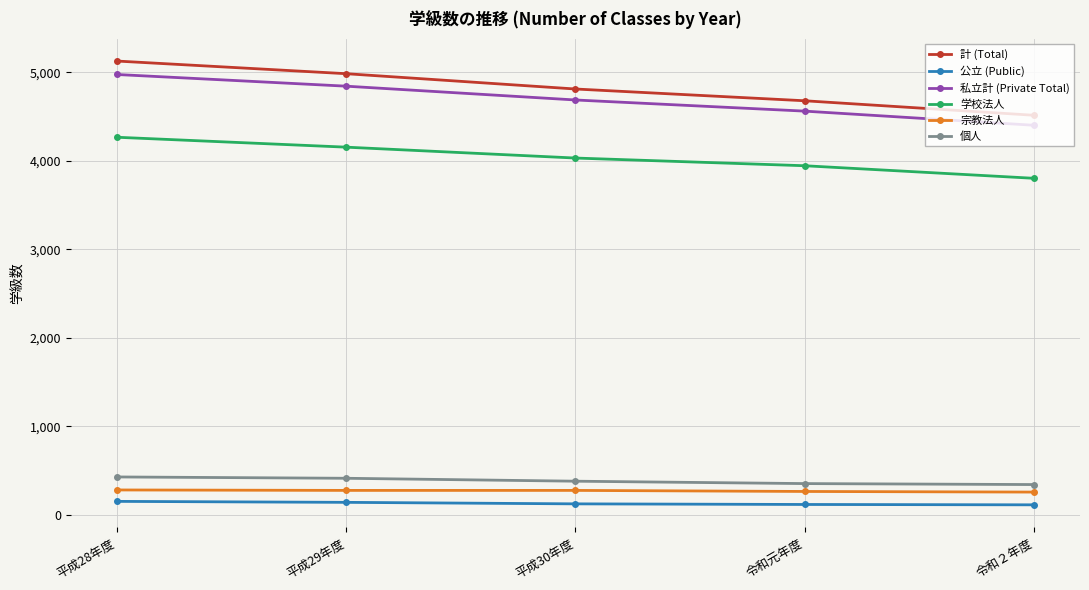

At how many categories does at least one series exceed 1193?

5